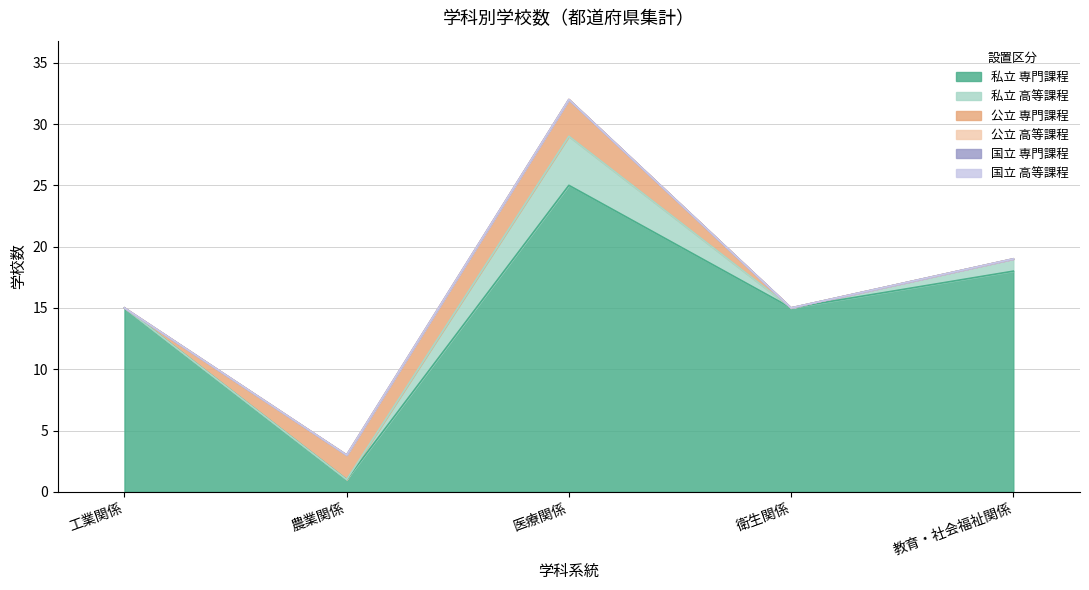

The value of 私立_専門課程 at 教育・社会福祉関係 is 6. True or false?

False